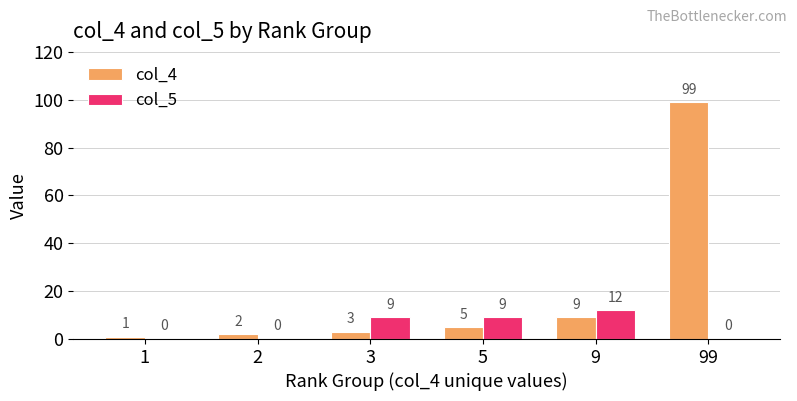

The col_5 series shows 9 at 3. True or false?

True